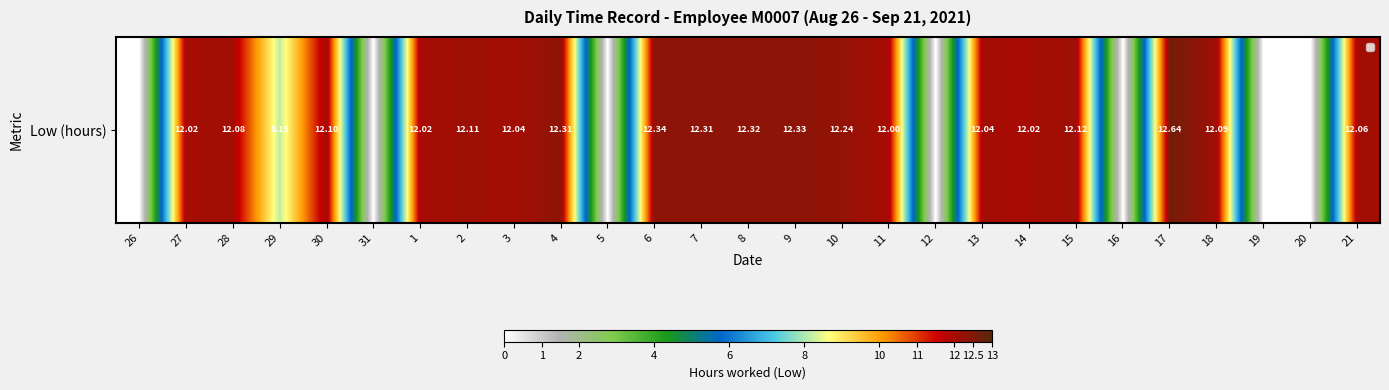

What is the greatest value displayed?

12.6